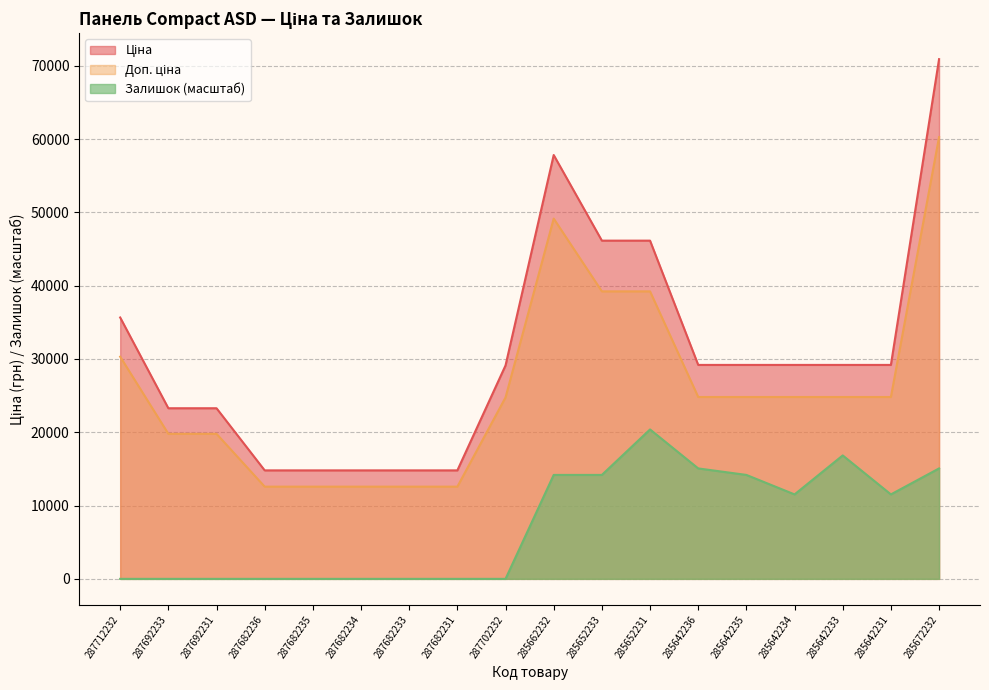

Reading left to right, transcribe all the data shown in this chart.

Ціна: 287712232=35659.4	287692233=23278.2	287692231=23278.2	287682236=14800.8	287682235=14800.8	287682234=14800.8	287682233=14800.8	287682231=14800.8	287702232=29119.2	285662232=57826.2	285652233=46143.9	285652231=46143.9	285642236=29188.5	285642235=29188.5	285642234=29188.5	285642233=29188.5	285642231=29188.5	285672232=70906.0
Доп. ціна: 287712232=30310.5	287692233=19786.5	287692231=19786.5	287682236=12580.7	287682235=12580.7	287682234=12580.7	287682233=12580.7	287682231=12580.7	287702232=24751.4	285662232=49152.3	285652233=39222.4	285652231=39222.4	285642236=24810.2	285642235=24810.2	285642234=24810.2	285642233=24810.2	285642231=24810.2	285672232=60270.1
Залишок: 287712232=0.0	287692233=0.0	287692231=0.0	287682236=0.0	287682235=0.0	287682234=0.0	287682233=0.0	287682231=0.0	287702232=0.0	285662232=14181.2	285652233=14181.2	285652231=20385.5	285642236=15067.5	285642235=14181.2	285642234=11522.2	285642233=16840.2	285642231=11522.2	285672232=15067.5